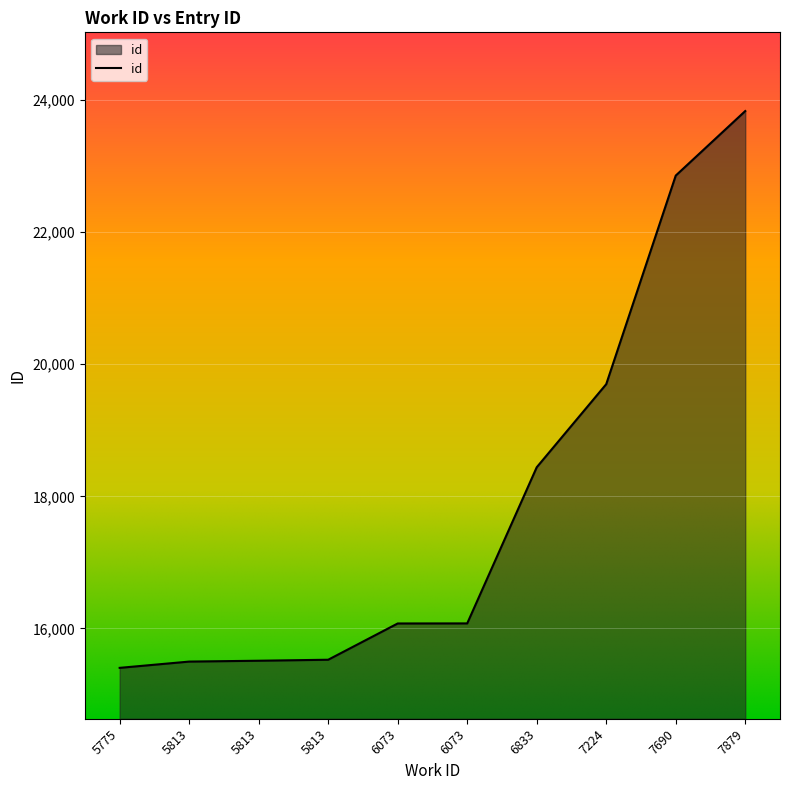

Is this an area chart (filled region under the line)?

Yes